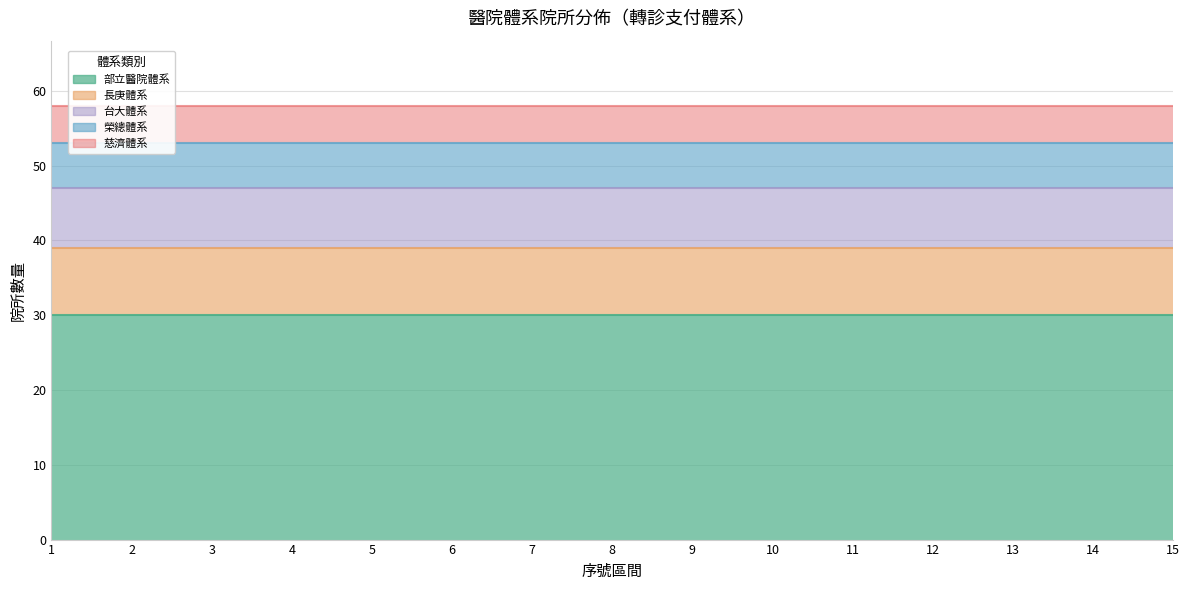

Between 9 and 4, which is larger?

9